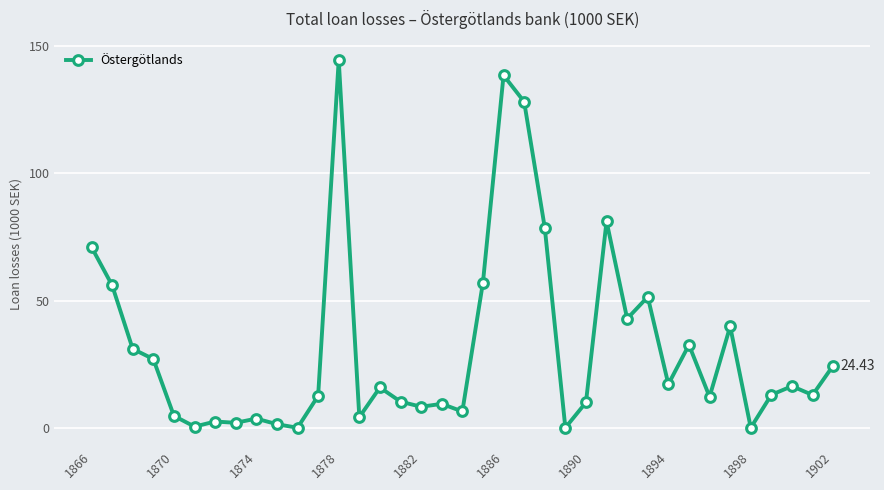

True or false: there are more than 1 points higher than both neighbors.

True